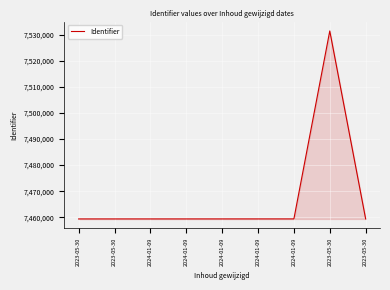

Rank the categories by value from lowest to highest.

2023-05-30, 2023-05-30, 2024-01-09, 2024-01-09, 2024-01-09, 2024-01-09, 2024-01-09, 2023-05-30, 2023-05-30